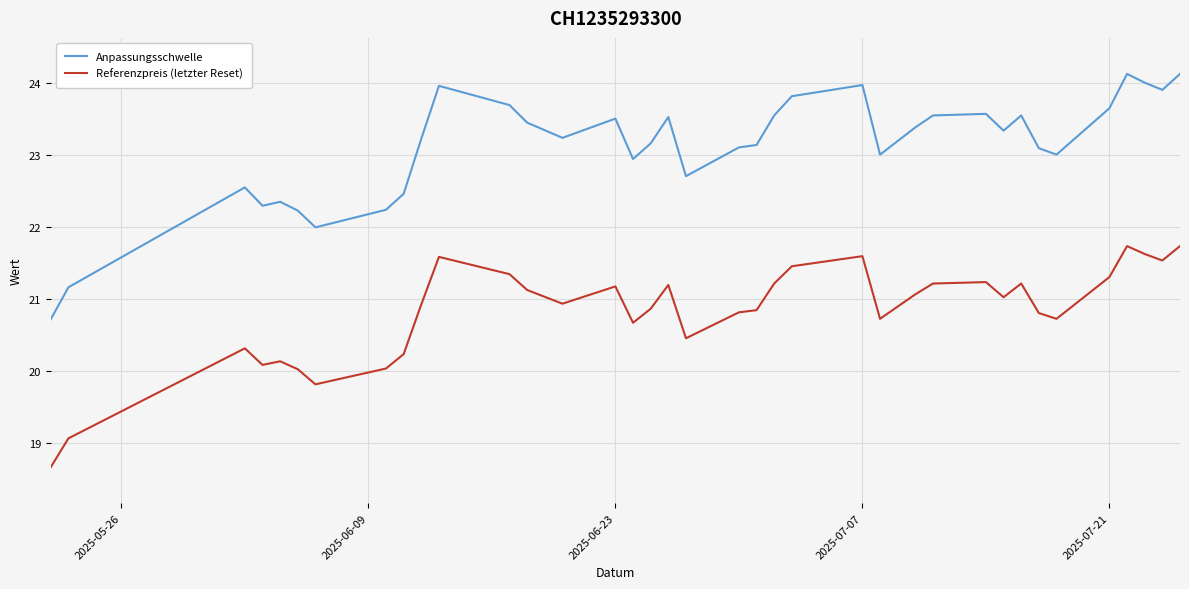

What is the maximum value shown in the chart?

24.1